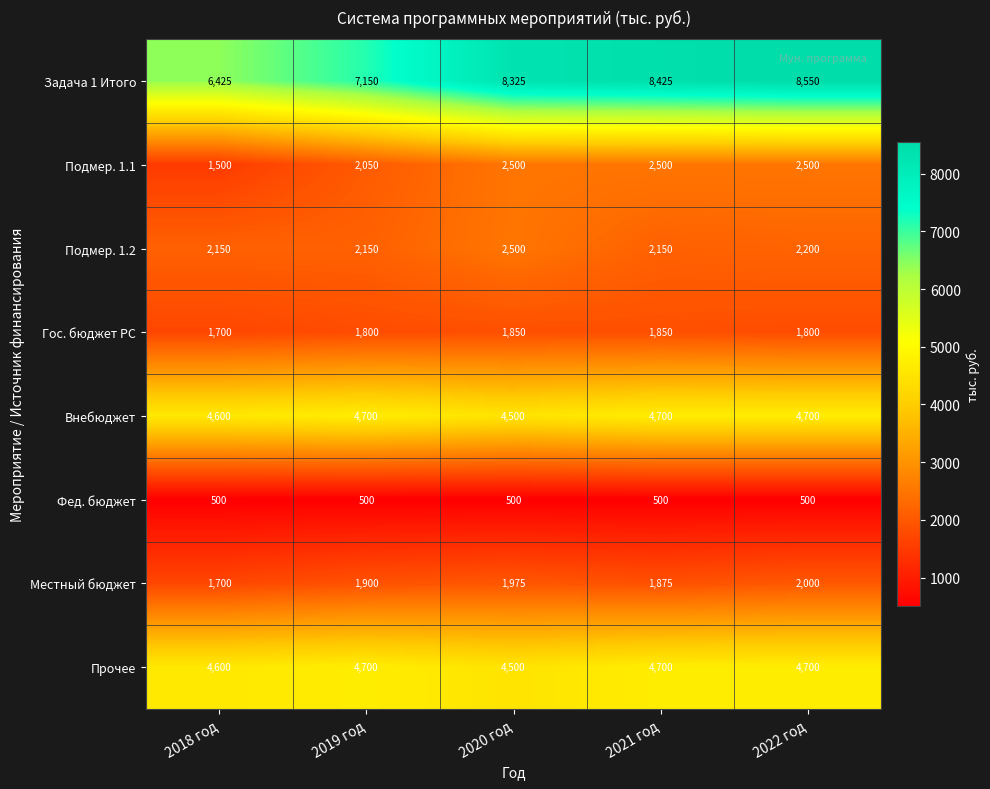

What is the sum of all Фед. бюджет values?

2500